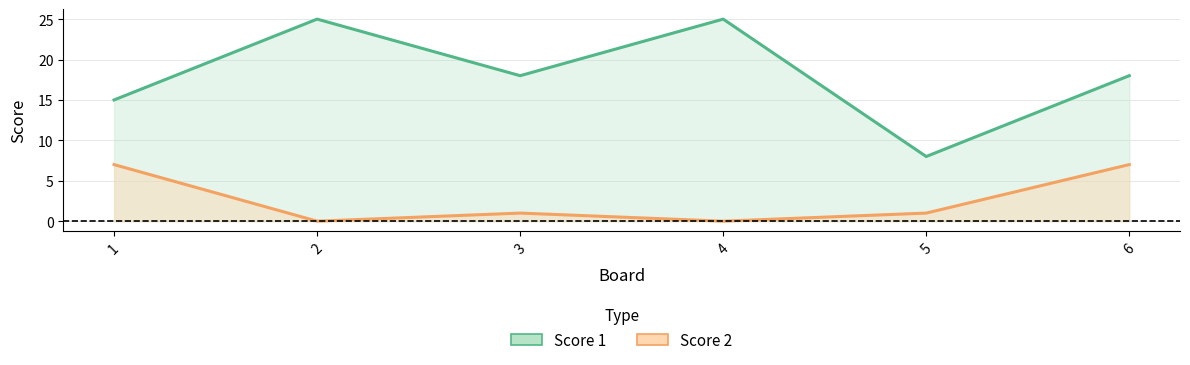

Reading left to right, what are all the values shown in this chart?

Score 1: 15	25	18	25	8	18
Score 2: 7	0	1	0	1	7